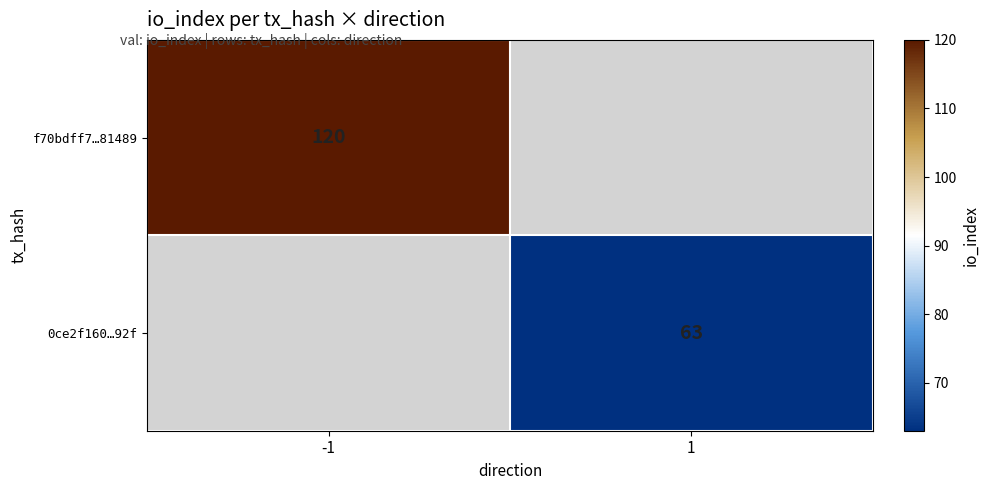

Is it true that f70bdff7…81489 equals 199 at -1?

False